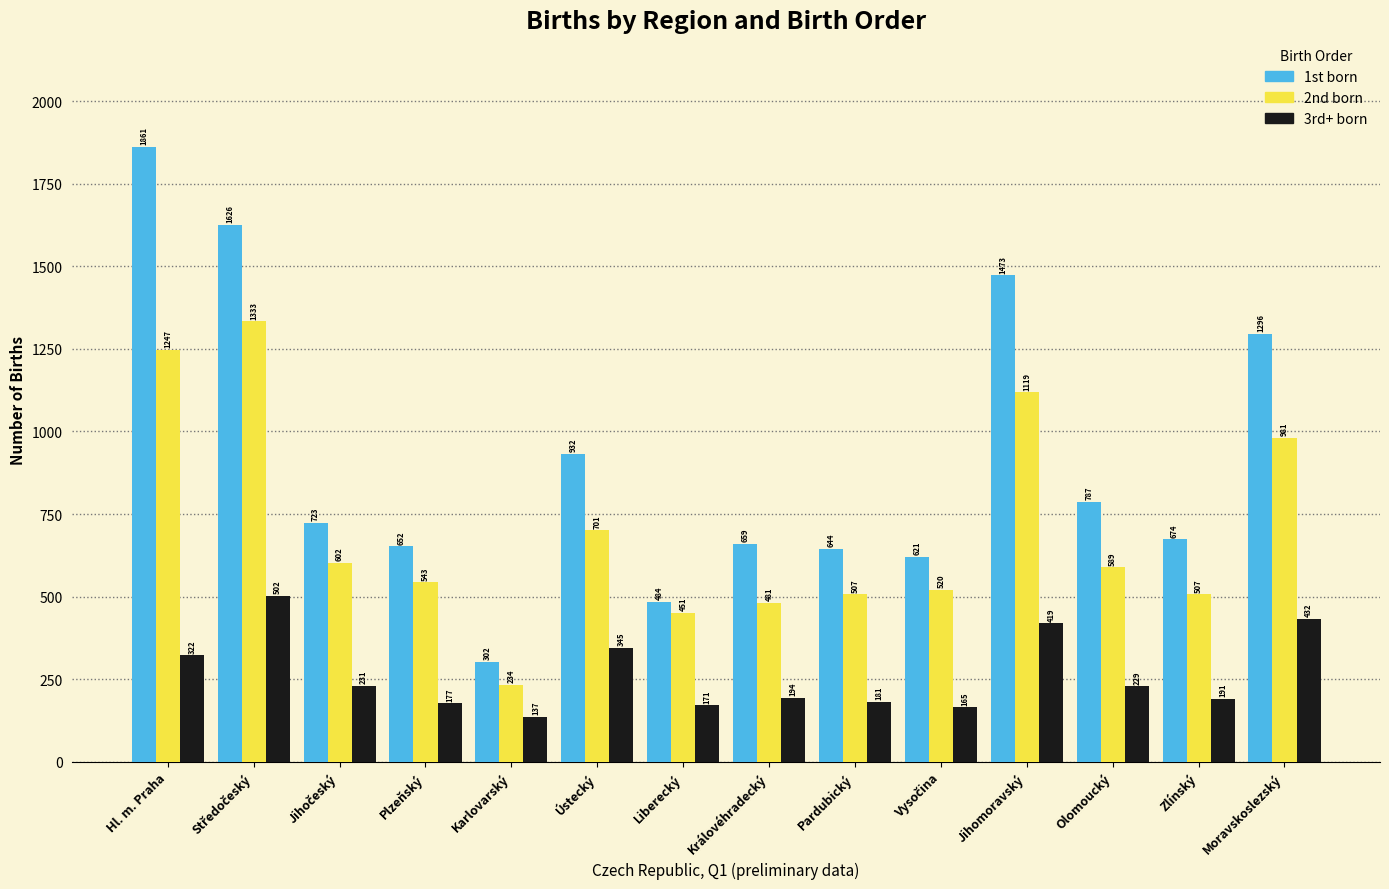

Reading left to right, extract all data points from this chart.

1st born: 1861	1626	723	652	302	932	484	659	644	621	1473	787	674	1296
2nd born: 1247	1333	602	543	234	701	451	481	507	520	1119	589	507	981
3rd+ born: 322	502	231	177	137	345	171	194	181	165	419	229	191	432